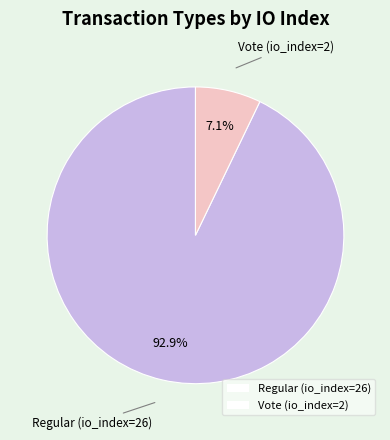

How many segments does this pie chart have?

2